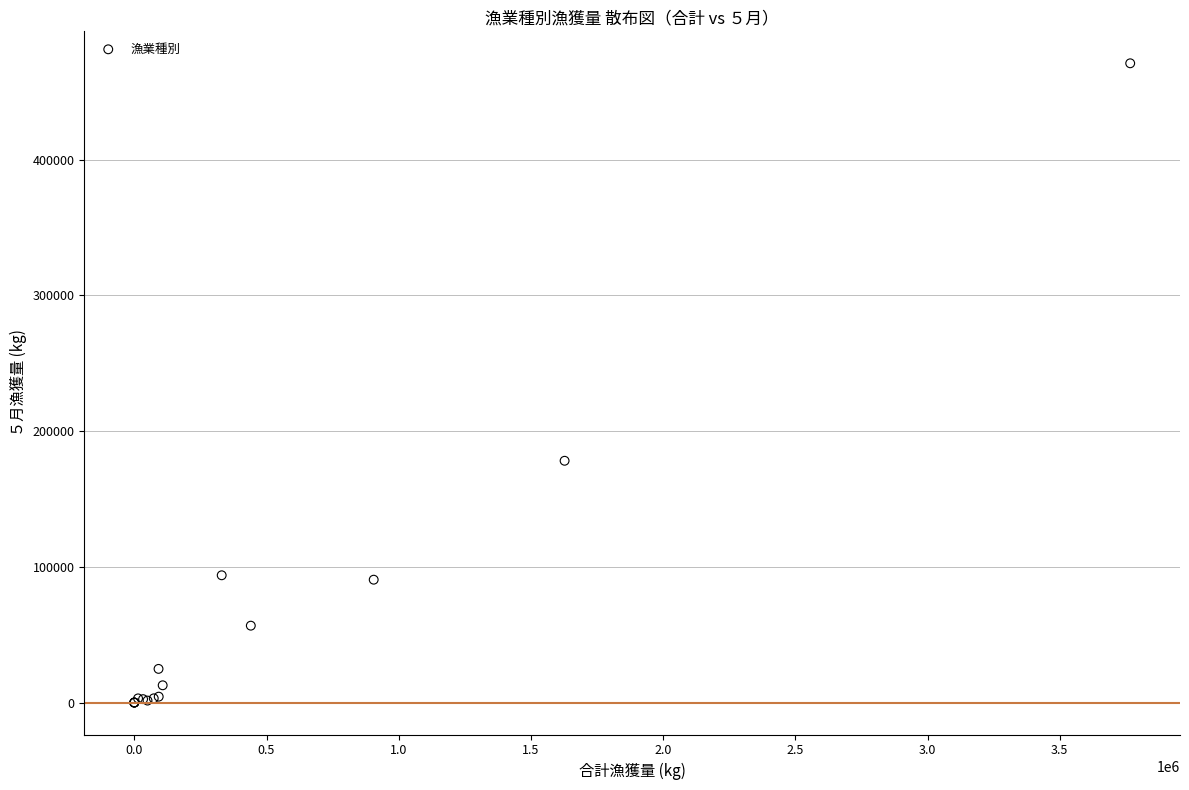

What Y value in the scatter plot is closest to 235546?

178174